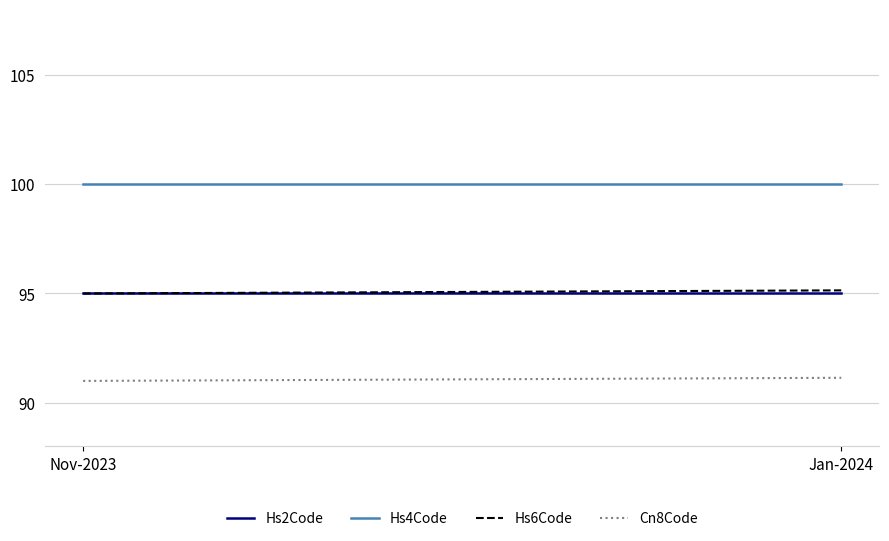

Is the value of Cn8Code at Nov-2023 greater than the value of Hs4Code at Jan-2024?

No